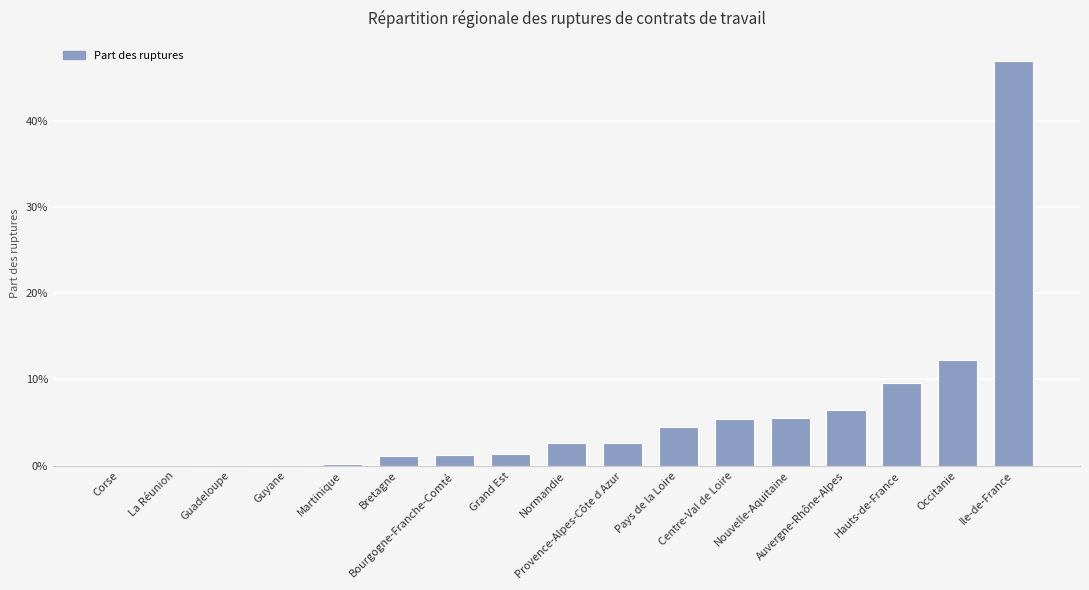

Between La Réunion and Provence-Alpes-Côte d Azur, which is larger?

Provence-Alpes-Côte d Azur